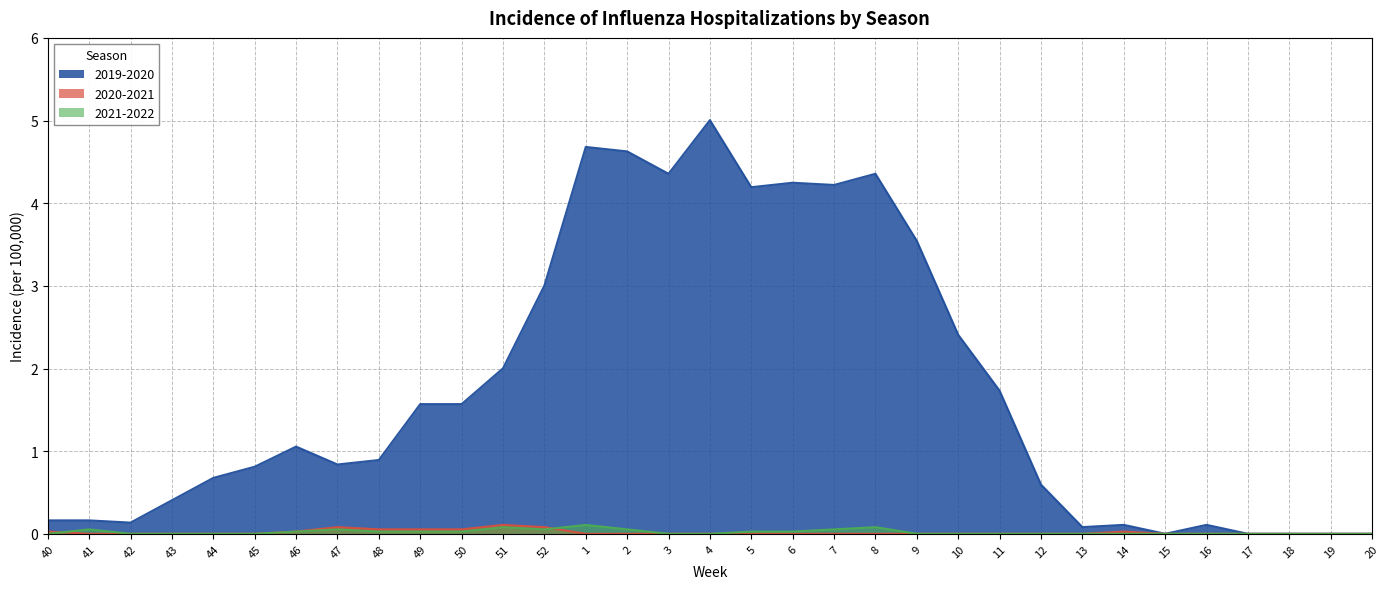

What is the maximum value for 2021-2022?

0.1